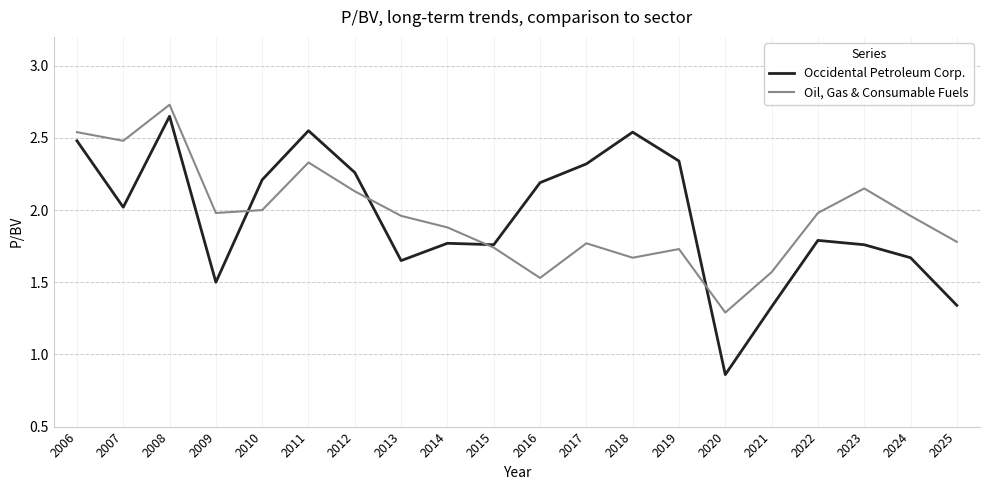

Which category has the highest value in the Occidental Petroleum Corp. series?

2008